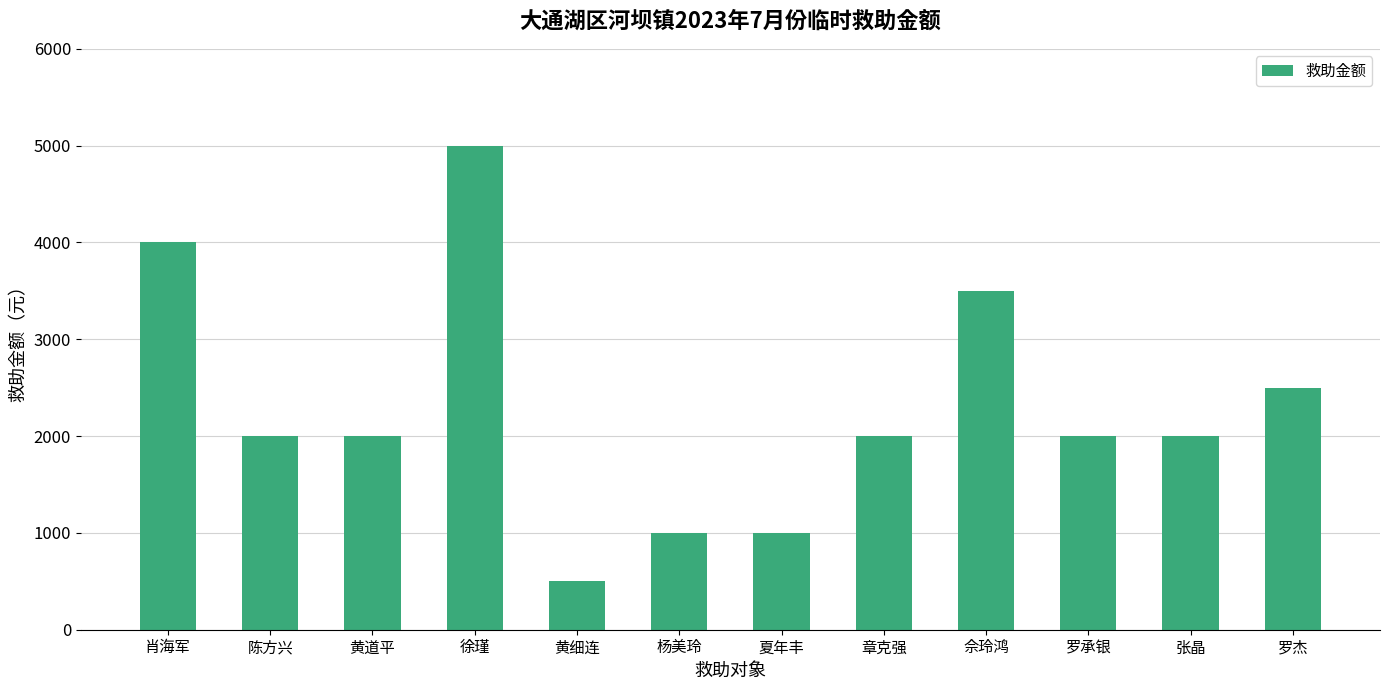

Count the values in the range 2000 to 3500.

7